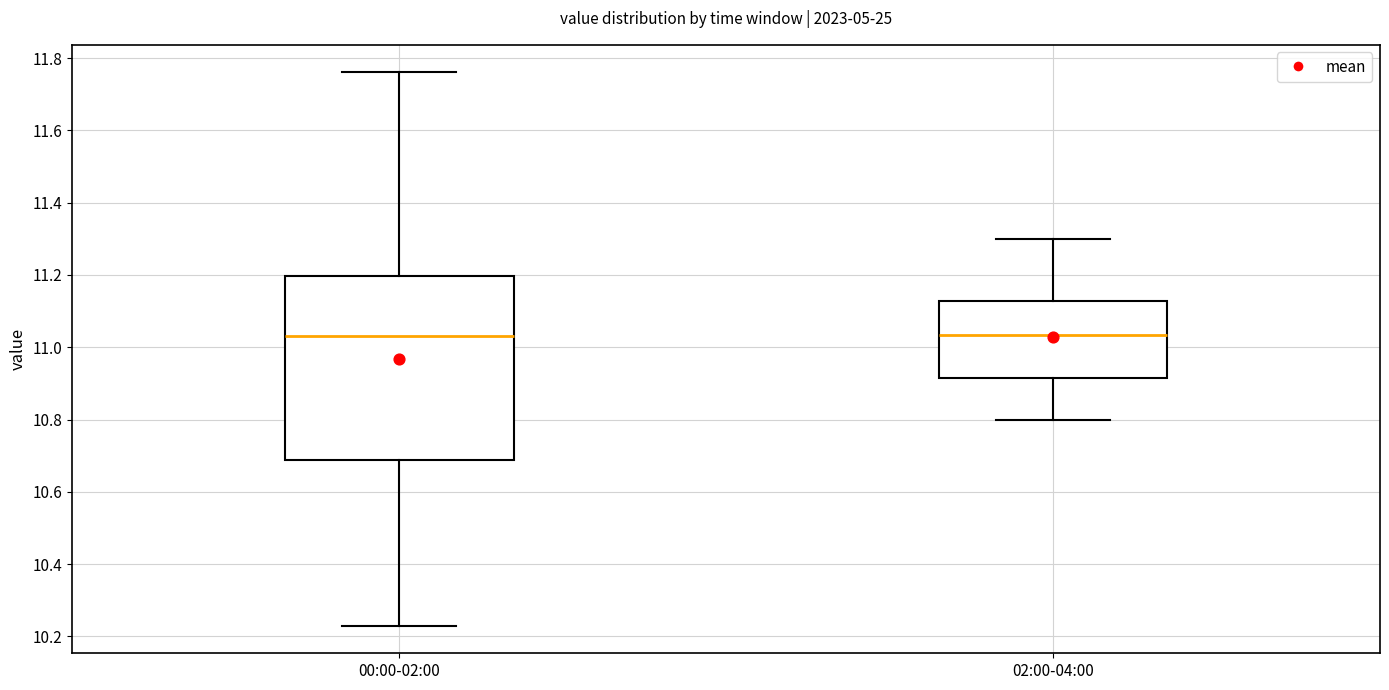

Reading left to right, transcribe this box plot: for each box, give where its median line is, the range the box spans, and where its two whiskers end, as read against the y-axis. The values are not printed on the chart, so give them approximately, as read against the axis.

00:00-02:00: median 11.04, box 10.68 to 11.20, whiskers 10.24 to 11.76
02:00-04:00: median 11.04, box 10.92 to 11.12, whiskers 10.80 to 11.30